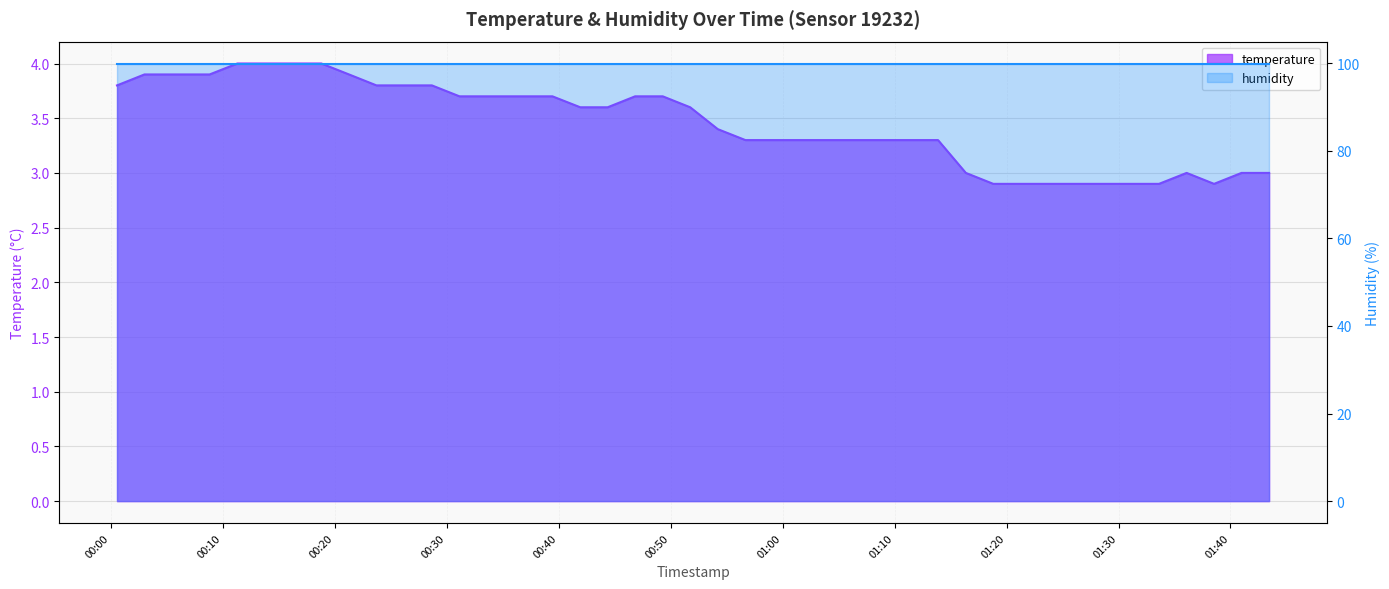

Which has a higher value, 2024-01-30T01:40:59 or 2024-01-30T00:03:01?

2024-01-30T00:03:01